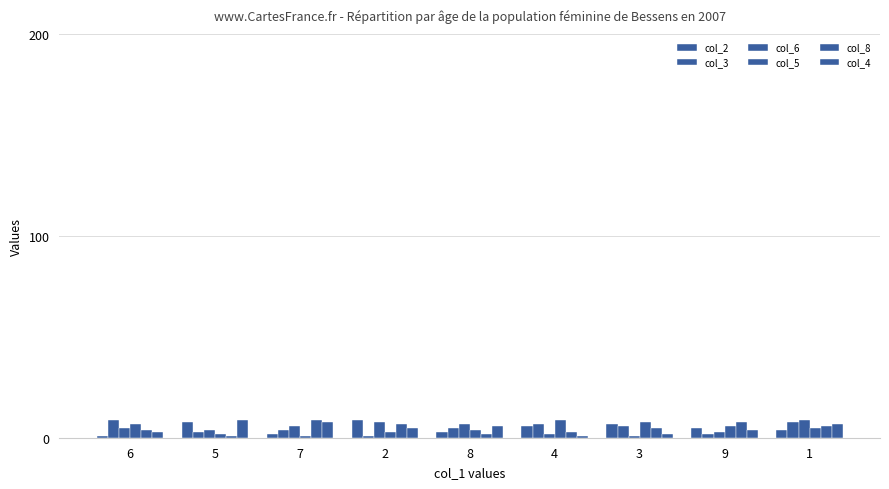

Reading left to right, extract all data points from this chart.

col_2: 6=1	5=8	7=2	2=9	8=3	4=6	3=7	9=5	1=4
col_3: 6=9	5=3	7=4	2=1	8=5	4=7	3=6	9=2	1=8
col_6: 6=5	5=4	7=6	2=8	8=7	4=2	3=1	9=3	1=9
col_5: 6=7	5=2	7=1	2=3	8=4	4=9	3=8	9=6	1=5
col_8: 6=4	5=1	7=9	2=7	8=2	4=3	3=5	9=8	1=6
col_4: 6=3	5=9	7=8	2=5	8=6	4=1	3=2	9=4	1=7